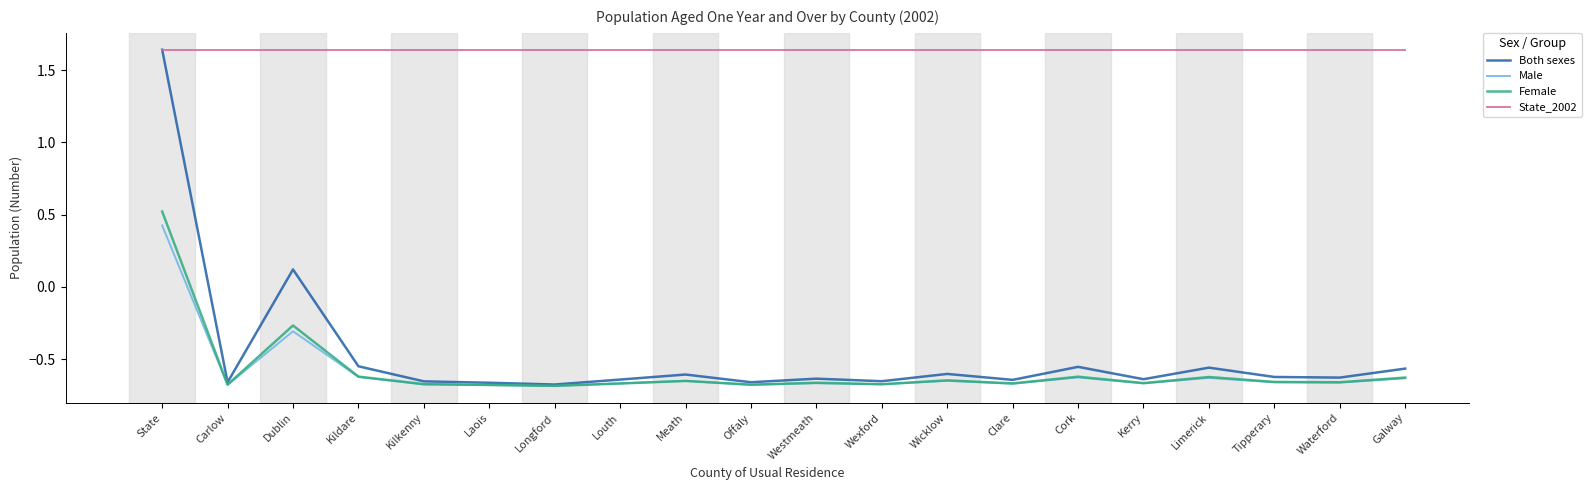

What position from the right is Wexford?

9